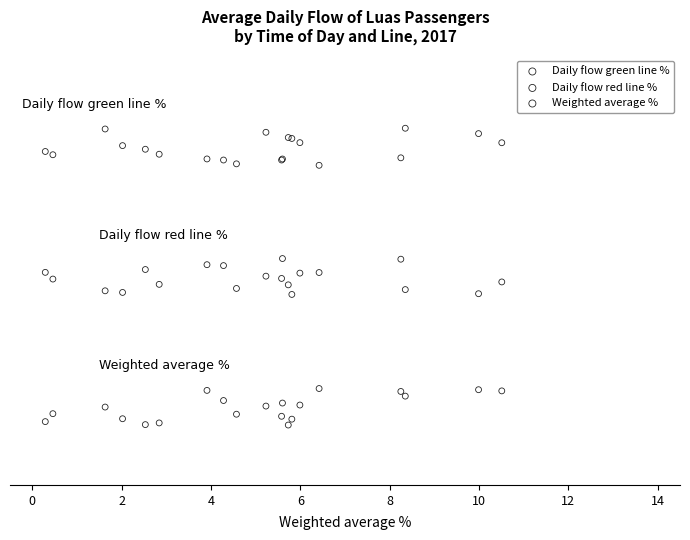

What are all the series names shown in the legend?

Daily flow green line %, Daily flow red line %, Weighted average %